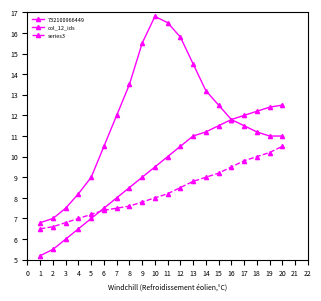

Where does the col_12_ids series first go above 10?

12